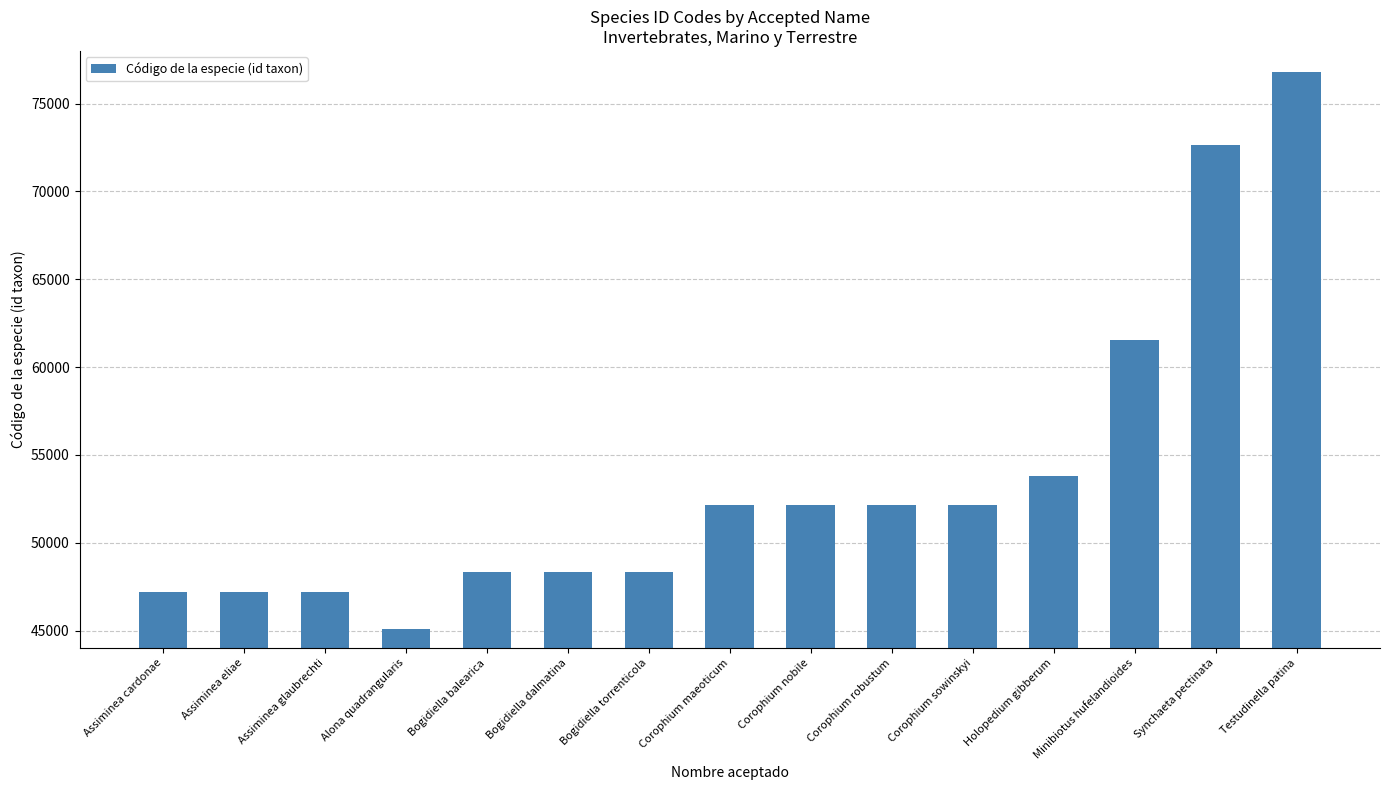

The chart shows a value of 52160 at Corophium robustum. True or false?

True